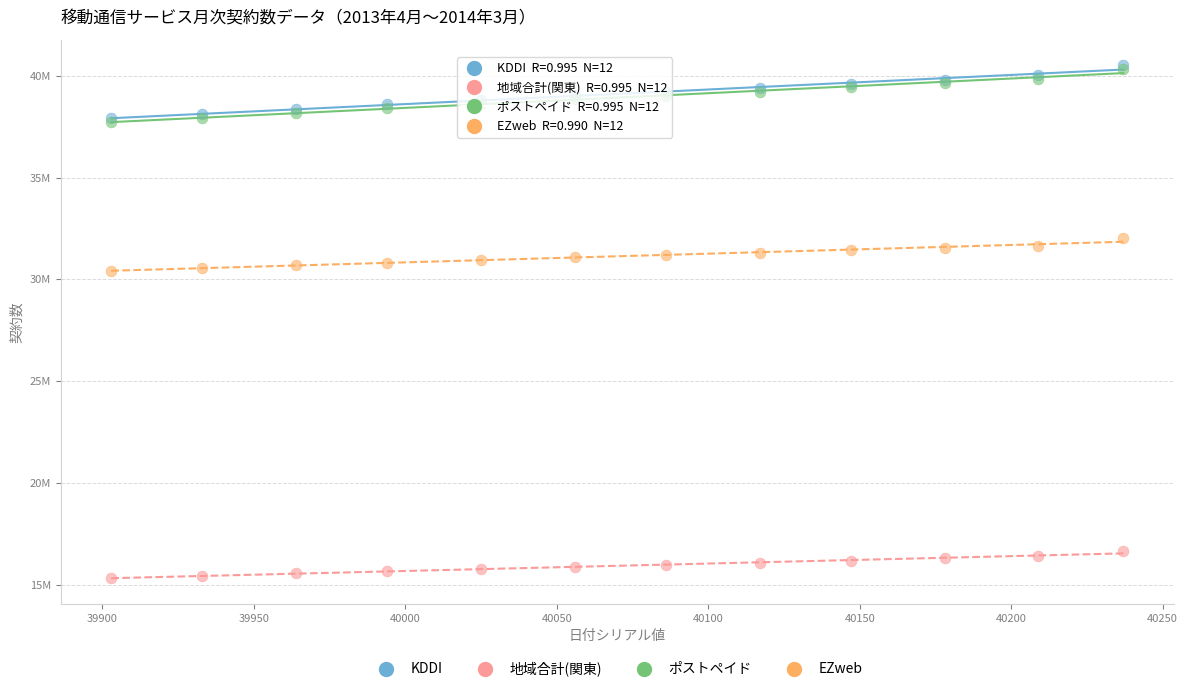

Which series contains the lowest Y value?

地域合計(関東)